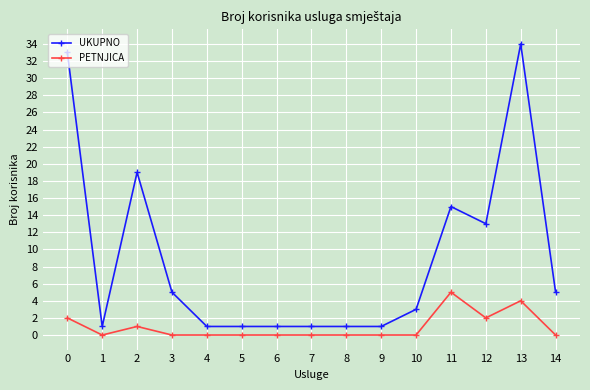

What are all the series names shown in the legend?

UKUPNO, PETNJICA